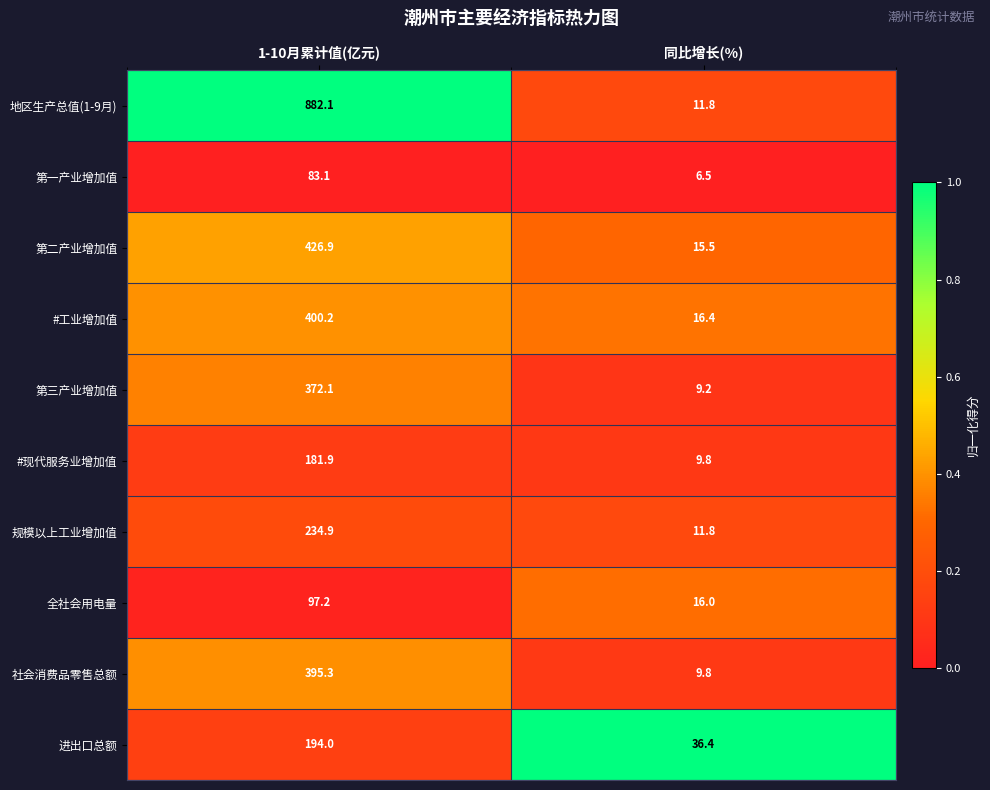

Reading left to right, list all the values displayed in this chart.

地区生产总值(1-9月): 1-10月累计值(亿元)=882.1	同比增长(%)=11.8
第一产业增加值: 1-10月累计值(亿元)=83.1	同比增长(%)=6.5
第二产业增加值: 1-10月累计值(亿元)=426.9	同比增长(%)=15.5
#工业增加值: 1-10月累计值(亿元)=400.2	同比增长(%)=16.4
第三产业增加值: 1-10月累计值(亿元)=372.1	同比增长(%)=9.2
#现代服务业增加值: 1-10月累计值(亿元)=181.9	同比增长(%)=9.8
规模以上工业增加值: 1-10月累计值(亿元)=234.9	同比增长(%)=11.8
全社会用电量: 1-10月累计值(亿元)=97.2	同比增长(%)=16.0
社会消费品零售总额: 1-10月累计值(亿元)=395.3	同比增长(%)=9.8
进出口总额: 1-10月累计值(亿元)=194.0	同比增长(%)=36.4